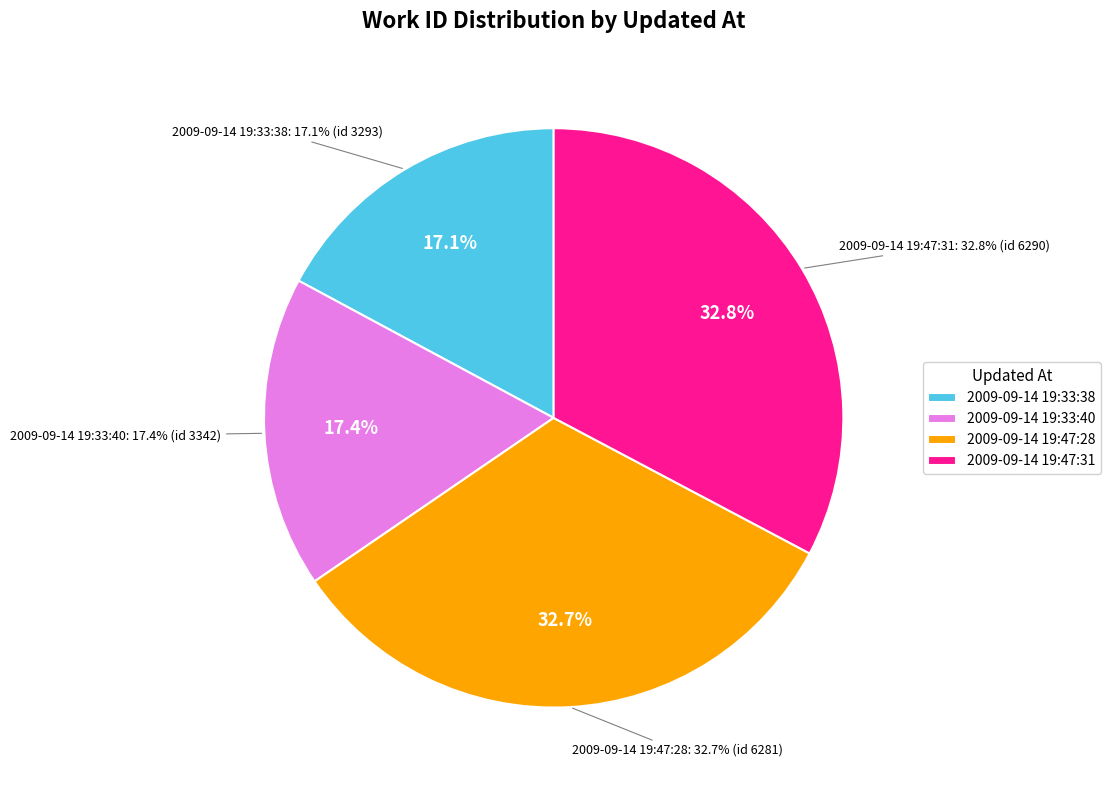

Which category has the smallest portion of the pie?

2009-09-14 19:33:38